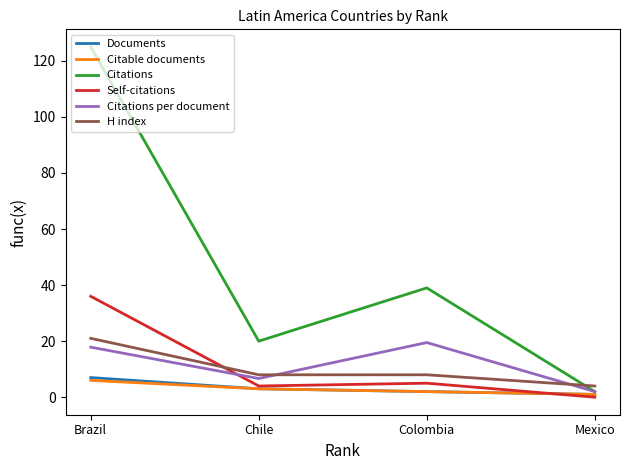

How many times do H index and Self-citations cross each other?

1